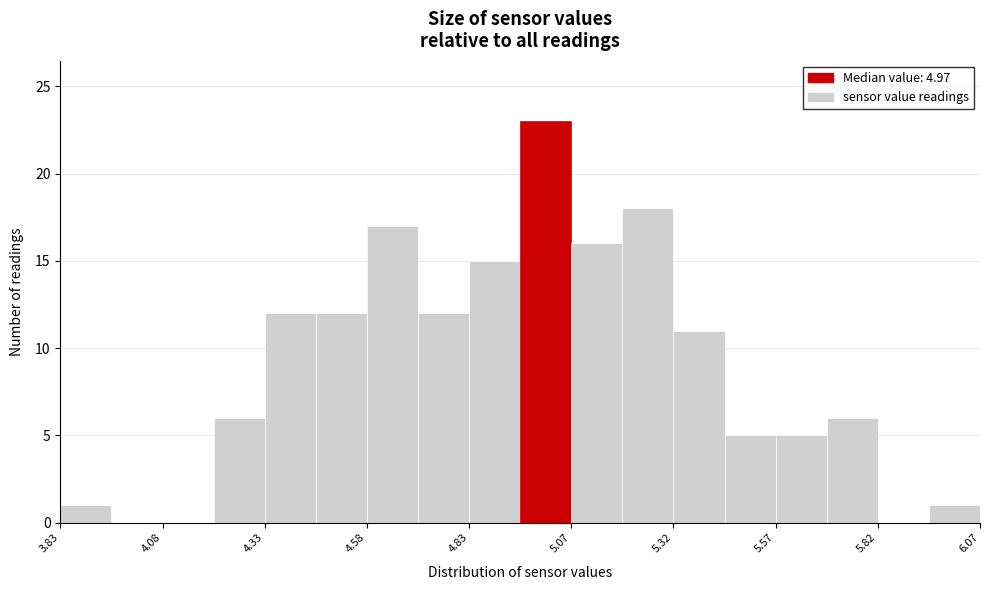

Read against the x-axis, roughly where is the centre of the tallest bar?

5.00